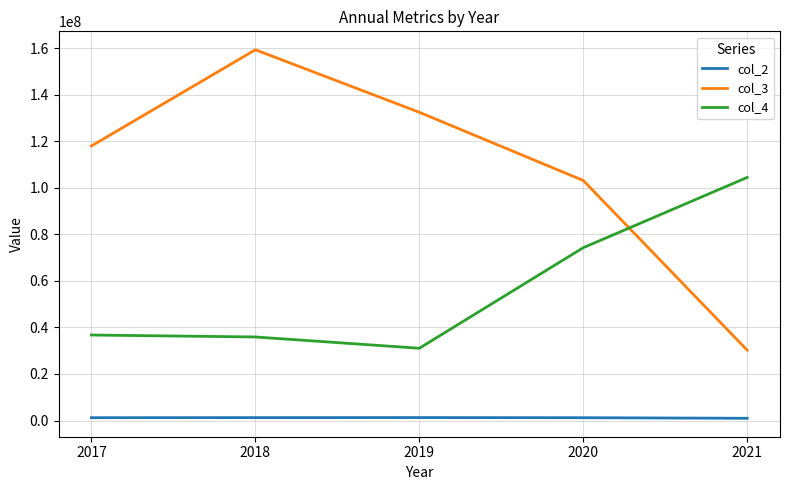

Which series has the largest total across all categories?

col_3